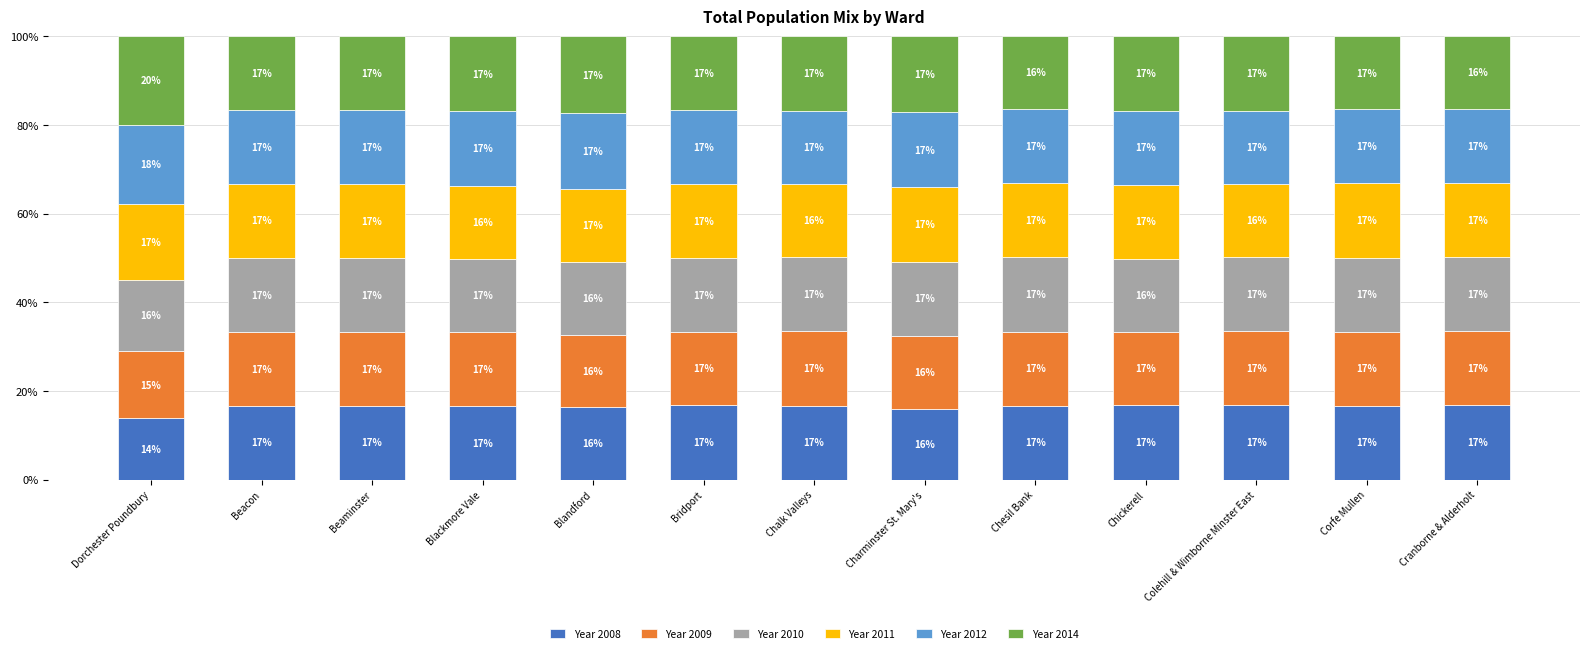

Is it true that Year 2008 equals 16.7 at Beacon?

True